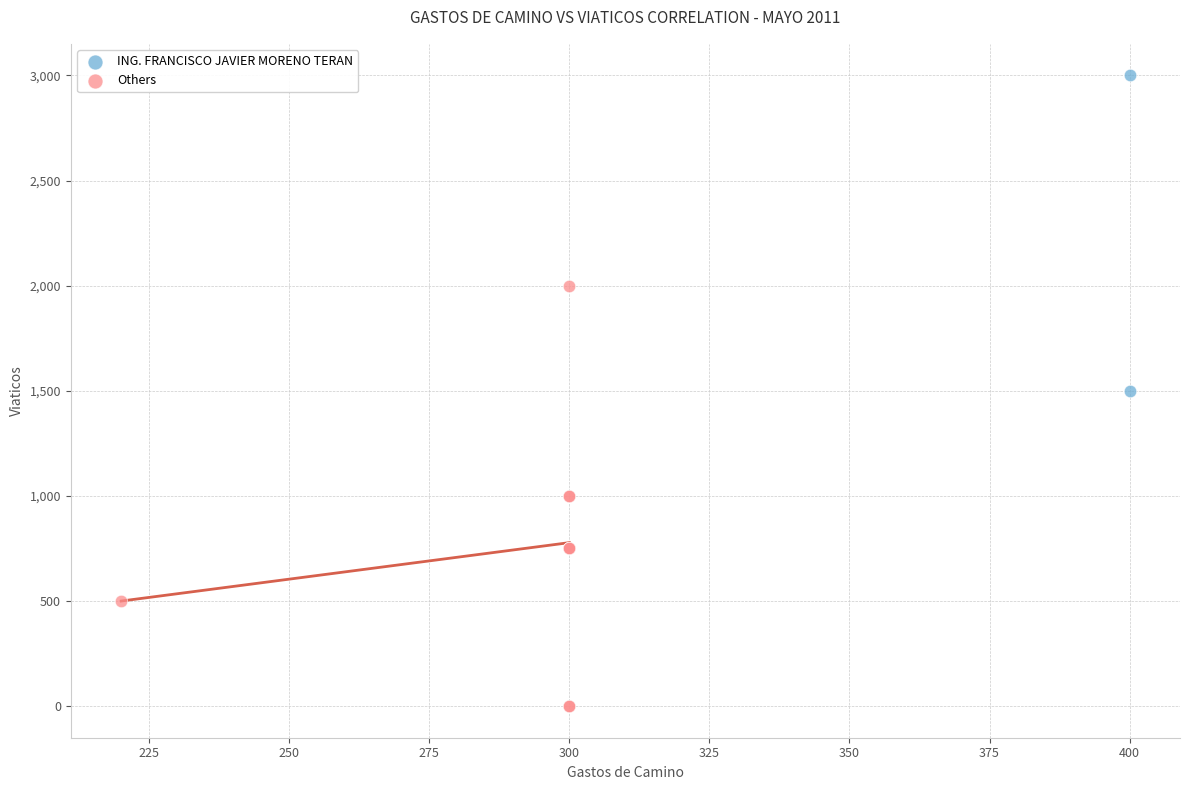

Which series reaches the maximum Y coordinate?

ING. FRANCISCO JAVIER MORENO TERAN